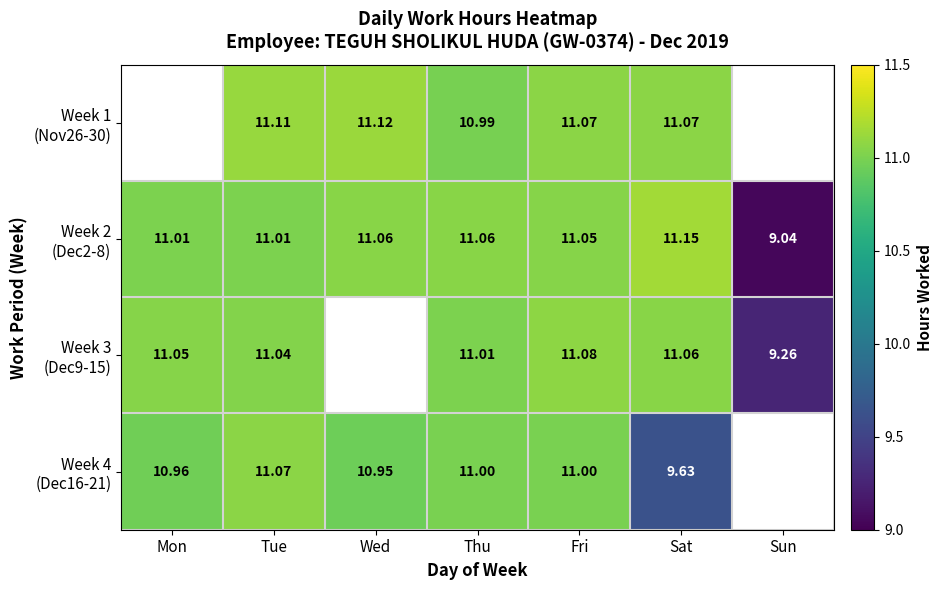

At which label does Week 2 (Dec2-8) reach its minimum?

Sun